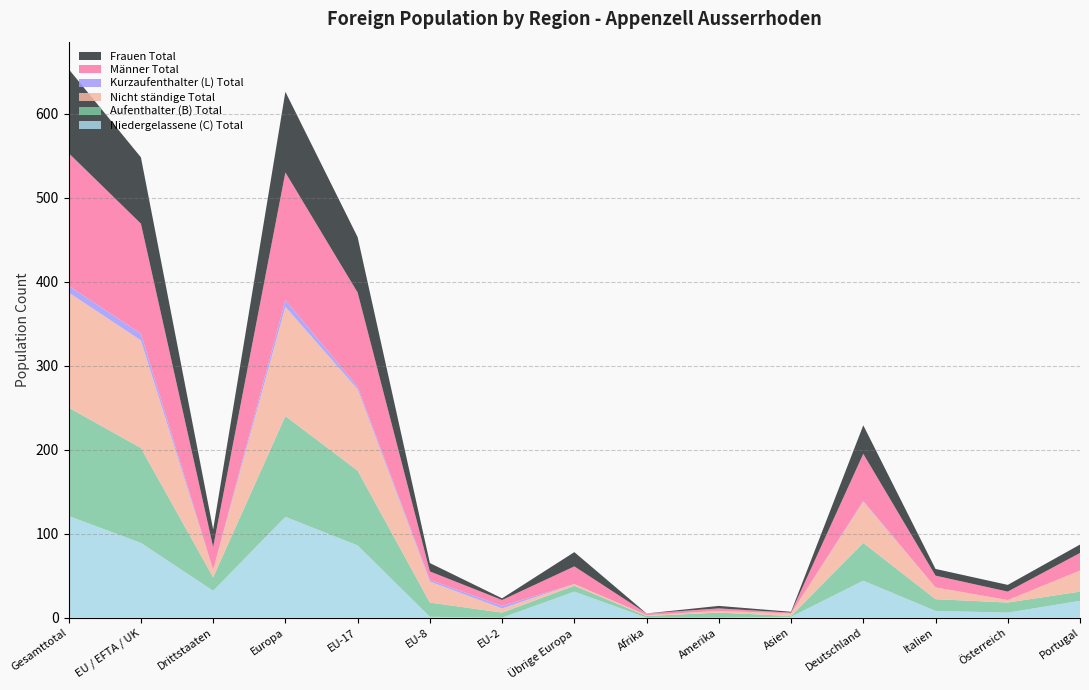

Reading left to right, transcribe all the data shown in this chart.

Niedergelassene (C) Total: Gesamttotal=121	EU / EFTA / UK=89	Drittstaaten=32	Europa=120	EU-17=86	EU-8=1	EU-2=0	Übrige Europa=31	Afrika=0	Amerika=0	Asien=1	Deutschland=44	Italien=8	Österreich=6	Portugal=20
Aufenthalter (B) Total: Gesamttotal=129	EU / EFTA / UK=113	Drittstaaten=16	Europa=120	EU-17=89	EU-8=17	EU-2=6	Übrige Europa=7	Afrika=2	Amerika=6	Asien=1	Deutschland=45	Italien=14	Österreich=12	Portugal=11
Nicht ständige Total: Gesamttotal=137	EU / EFTA / UK=128	Drittstaaten=9	Europa=130	EU-17=97	EU-8=25	EU-2=5	Übrige Europa=2	Afrika=1	Amerika=2	Asien=3	Deutschland=49	Italien=14	Österreich=3	Portugal=25
Kurzaufenthalter (L) Total: Gesamttotal=8	EU / EFTA / UK=8	Drittstaaten=0	Europa=8	EU-17=3	EU-8=2	EU-2=3	Übrige Europa=0	Afrika=0	Amerika=0	Asien=0	Deutschland=1	Italien=0	Österreich=0	Portugal=0
Männer Total: Gesamttotal=158	EU / EFTA / UK=131	Drittstaaten=27	Europa=152	EU-17=112	EU-8=10	EU-2=7	Übrige Europa=21	Afrika=2	Amerika=3	Asien=1	Deutschland=56	Italien=14	Österreich=10	Portugal=21
Frauen Total: Gesamttotal=100	EU / EFTA / UK=79	Drittstaaten=21	Europa=96	EU-17=66	EU-8=10	EU-2=2	Übrige Europa=17	Afrika=0	Amerika=3	Asien=1	Deutschland=34	Italien=8	Österreich=8	Portugal=10